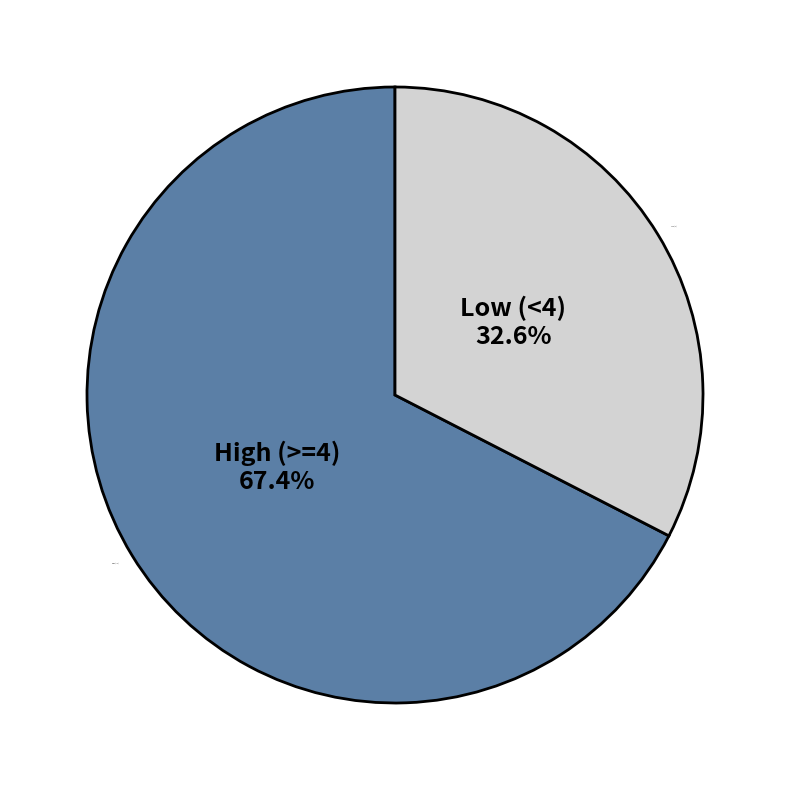

What is the ratio of the value at High (>=4) to the value at Low (<4)?

2.1